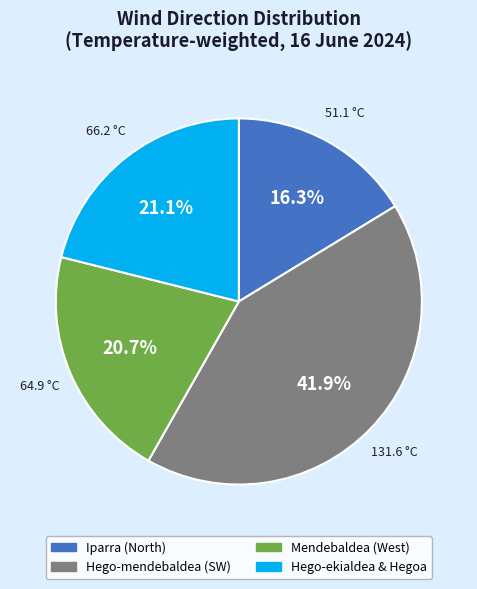

Is there any slice that represents more than half of the pie?

No